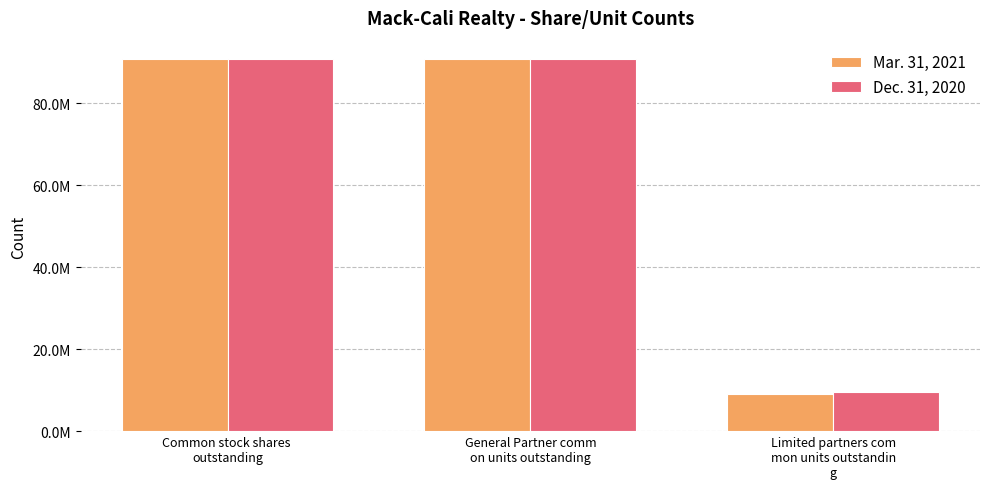

What is the total value across all series at Limited partners com
mon units outstandin
g?

18629369